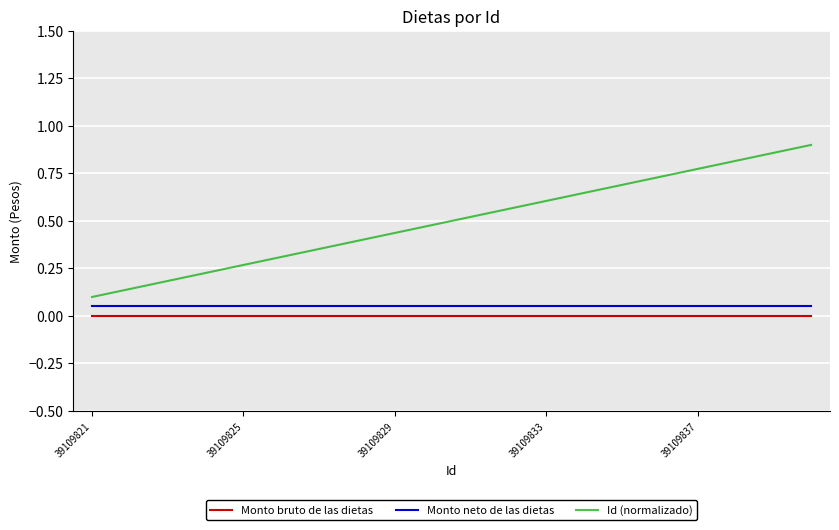

Which series has the largest total across all categories?

Id (normalizado)